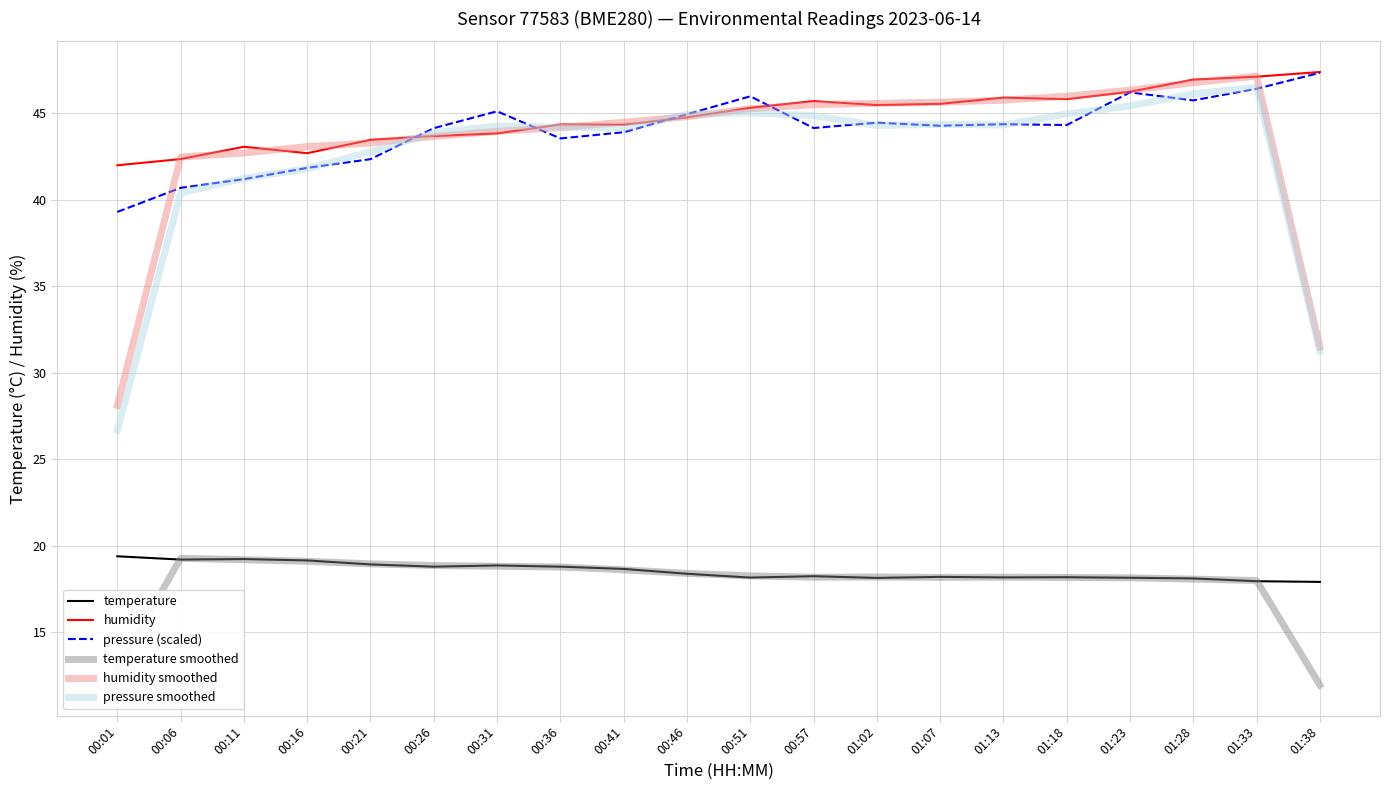

Is the value of pressure smoothed at 00:06 greater than the value of pressure (scaled) at 01:02?

No